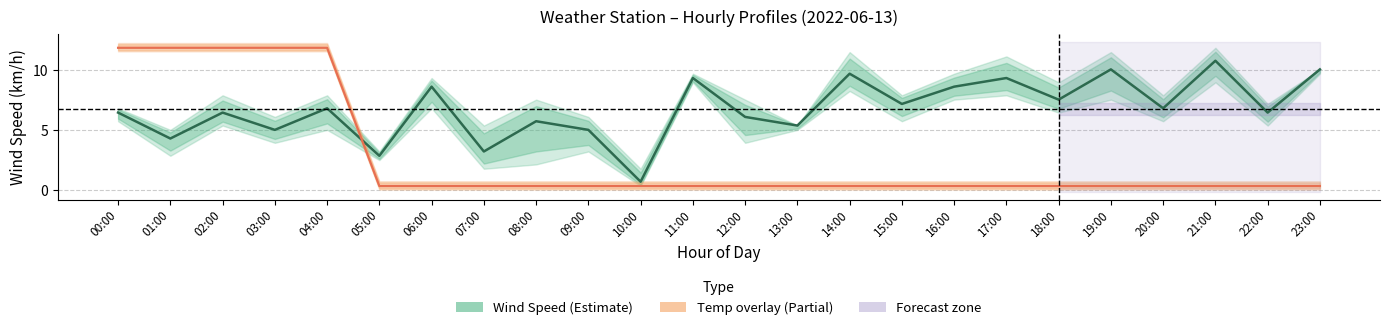

List the series in order of their peak value, highest first.

Temp_Mean (normalised), WindSpd_Mean (km/h)